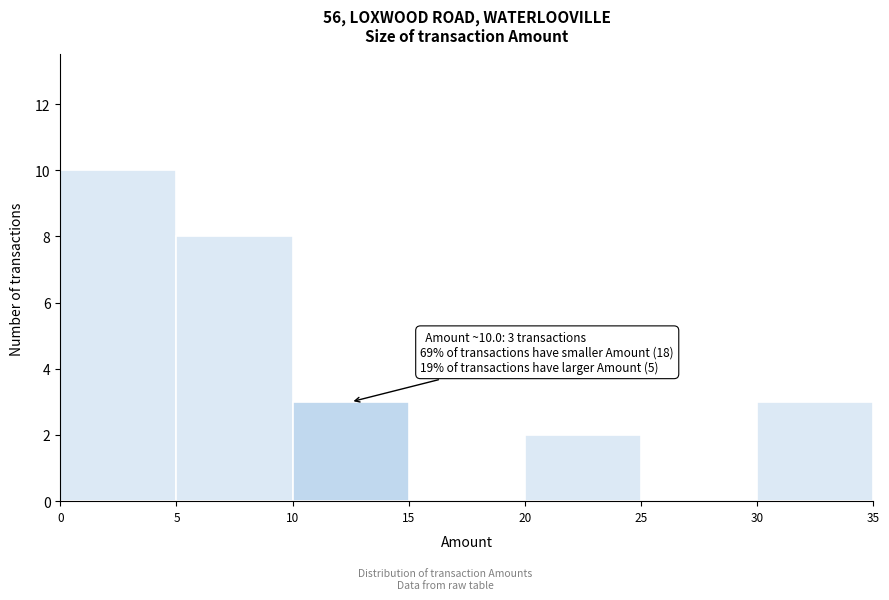

Over which range of the x-axis is the bar tallest?

0 to 5